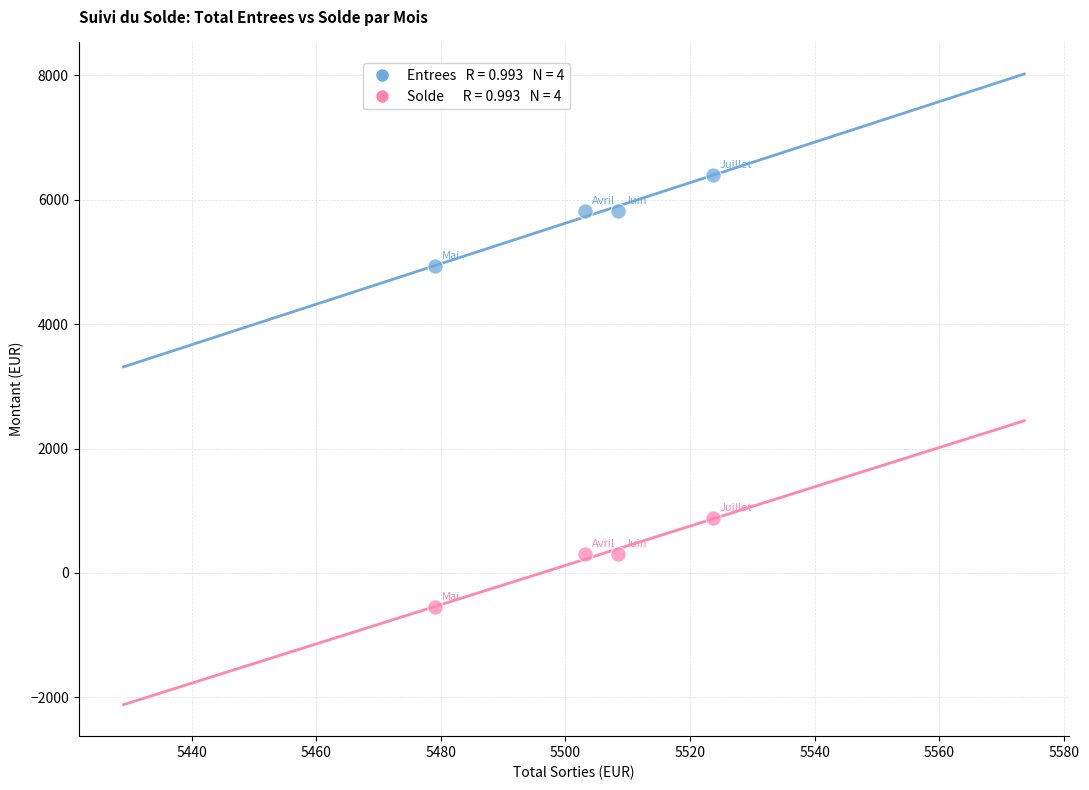

Across all data points, what is the range of X values (max minus min)?

44.6